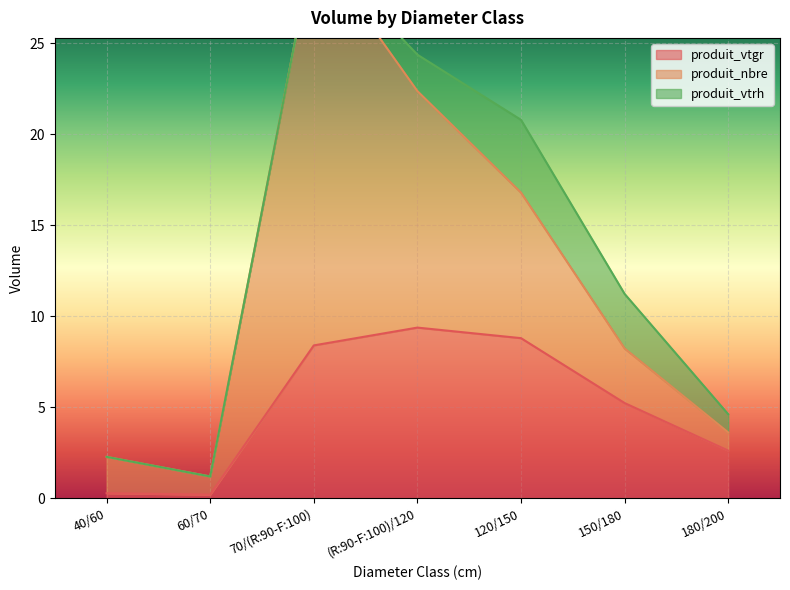

The value of produit_vtrh at 120/150 is 1.5. True or false?

False